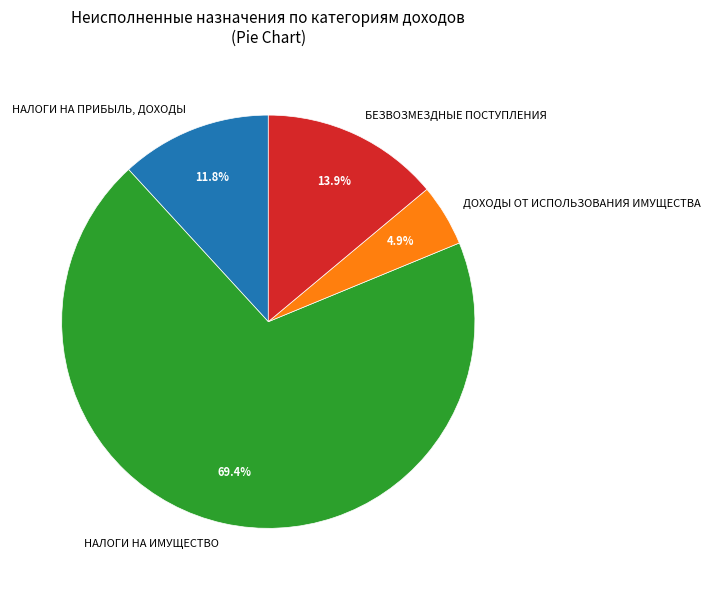

Which has a higher value, НАЛОГИ НА ПРИБЫЛЬ, ДОХОДЫ or БЕЗВОЗМЕЗДНЫЕ ПОСТУПЛЕНИЯ?

БЕЗВОЗМЕЗДНЫЕ ПОСТУПЛЕНИЯ